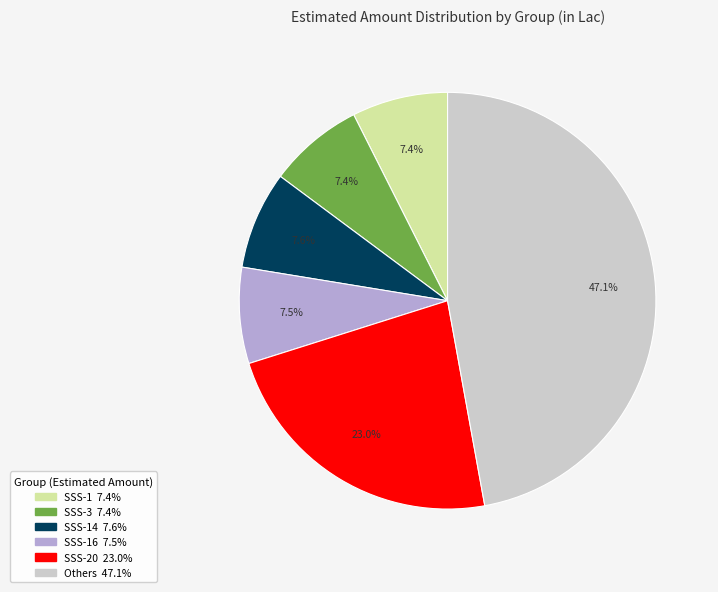

How many slices are in this pie chart?

6